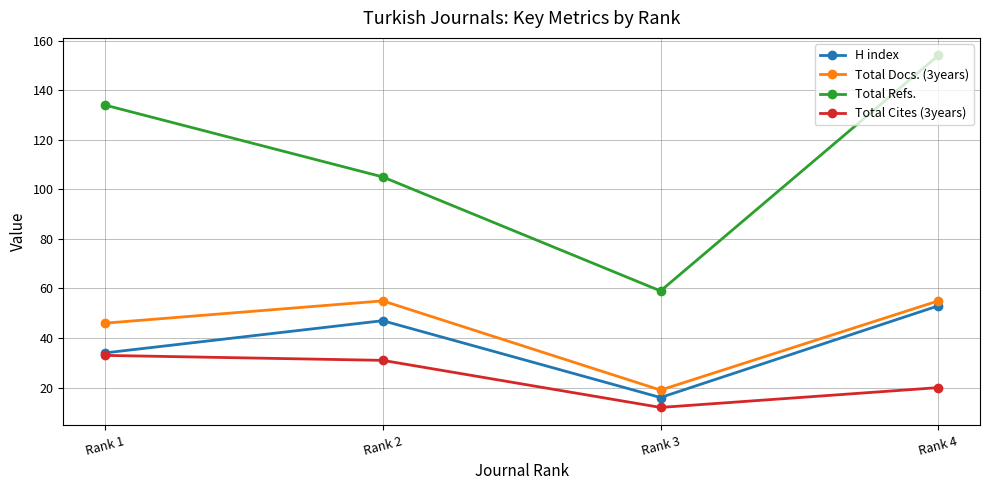

Is the value of H index at Rank 4 greater than the value of Total Docs. (3years) at Rank 4?

No